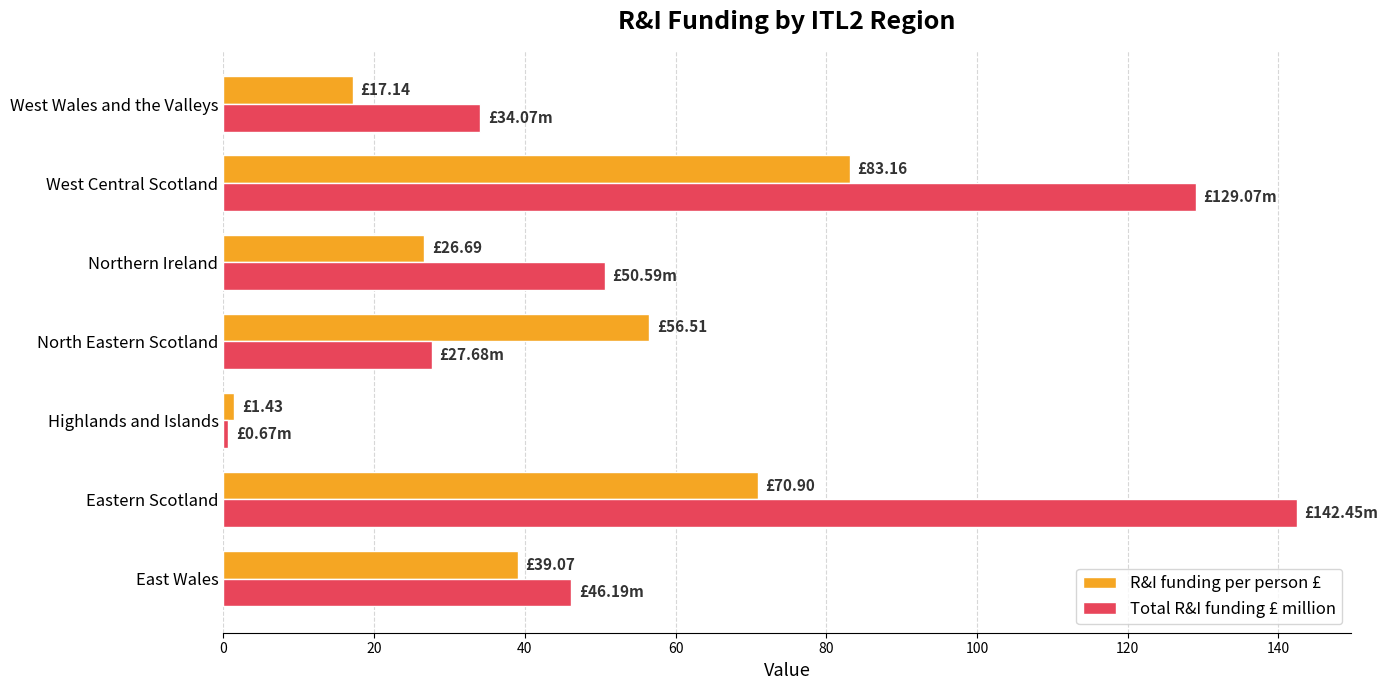

What is the difference between the second highest and minimum values in the Total R&I funding £ million series?

128.4